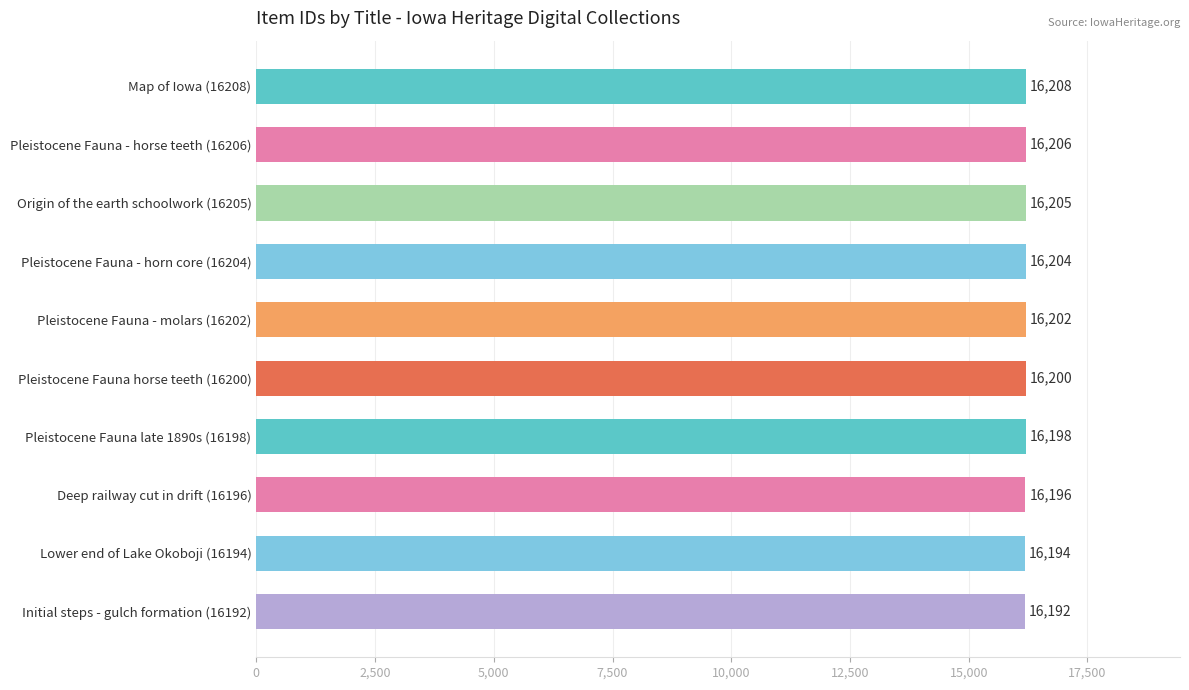

Which label corresponds to the smallest value in the chart?

Initial steps - gulch formation (16192)